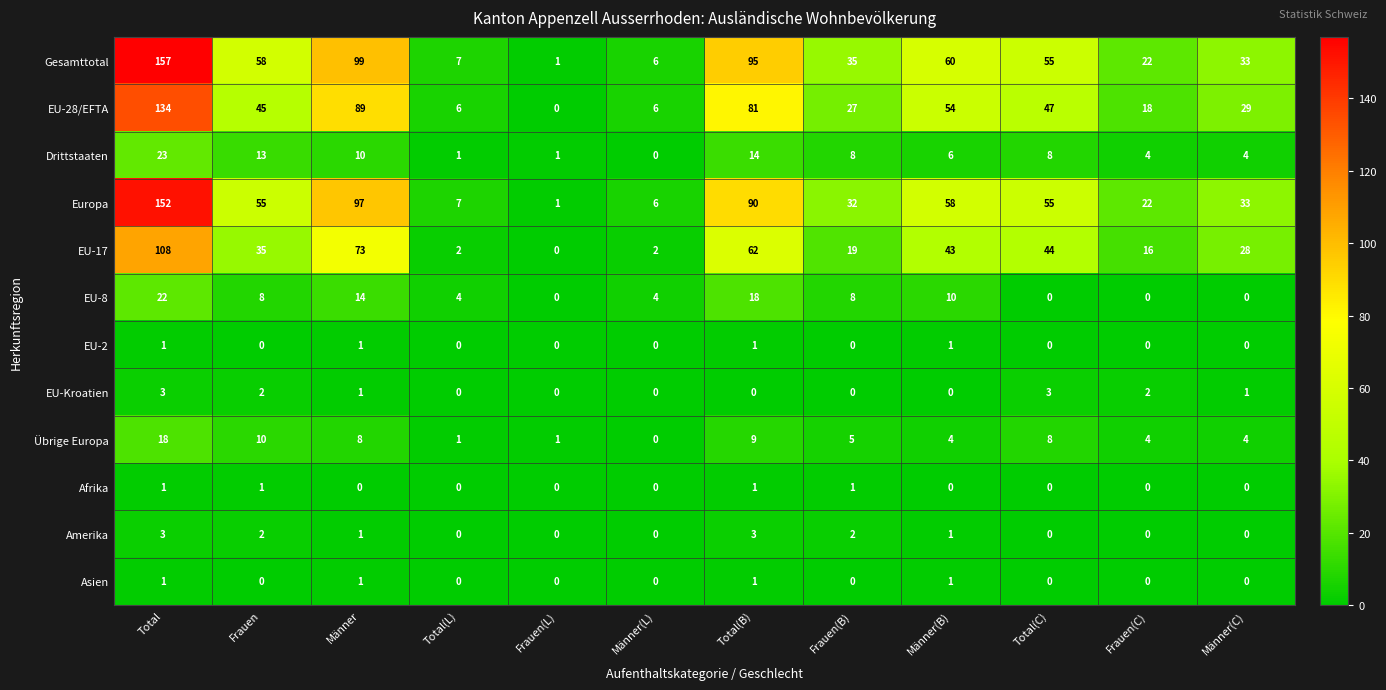

Is the value of Europa at Männer(C) greater than the value of Übrige Europa at Frauen(C)?

Yes